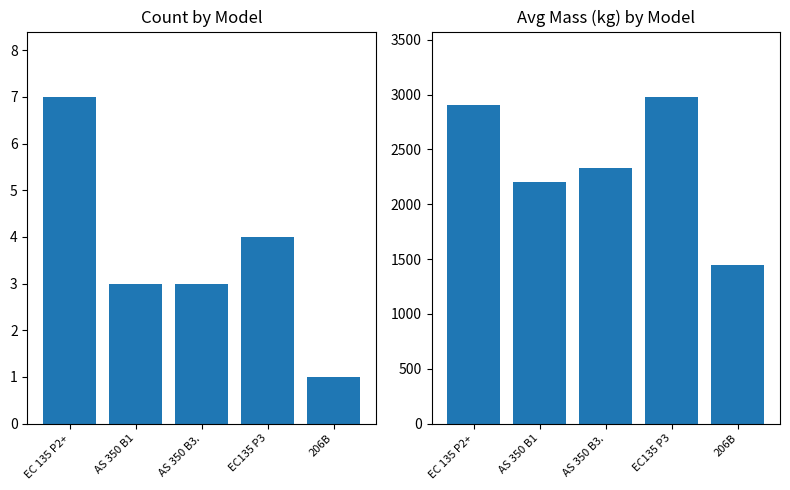

Reading right to left, list all the values displayed in this chart.

Count by Model: 206B=1	EC135 P3=4	AS 350 B3.=3	AS 350 B1=3	EC 135 P2+=7
Avg Mass by Model: 206B=1450	EC135 P3=2980	AS 350 B3.=2330	AS 350 B1=2200	EC 135 P2+=2910